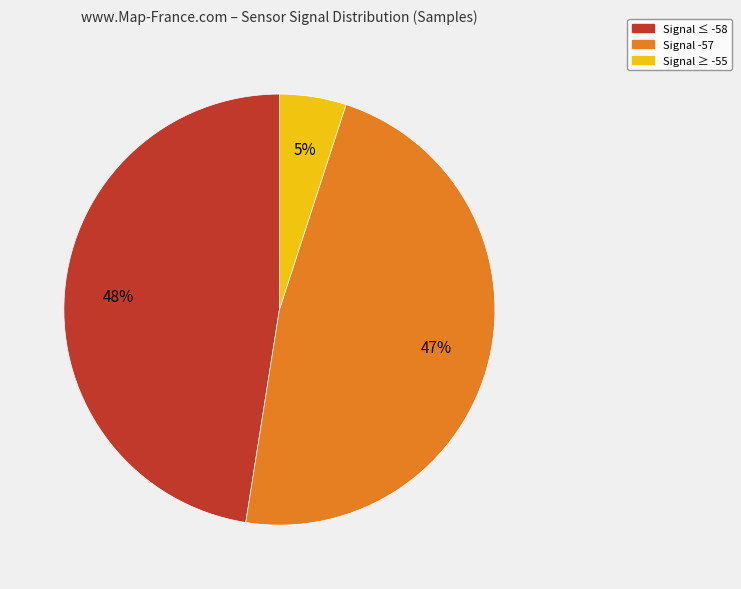

Is there a majority slice in this chart?

No